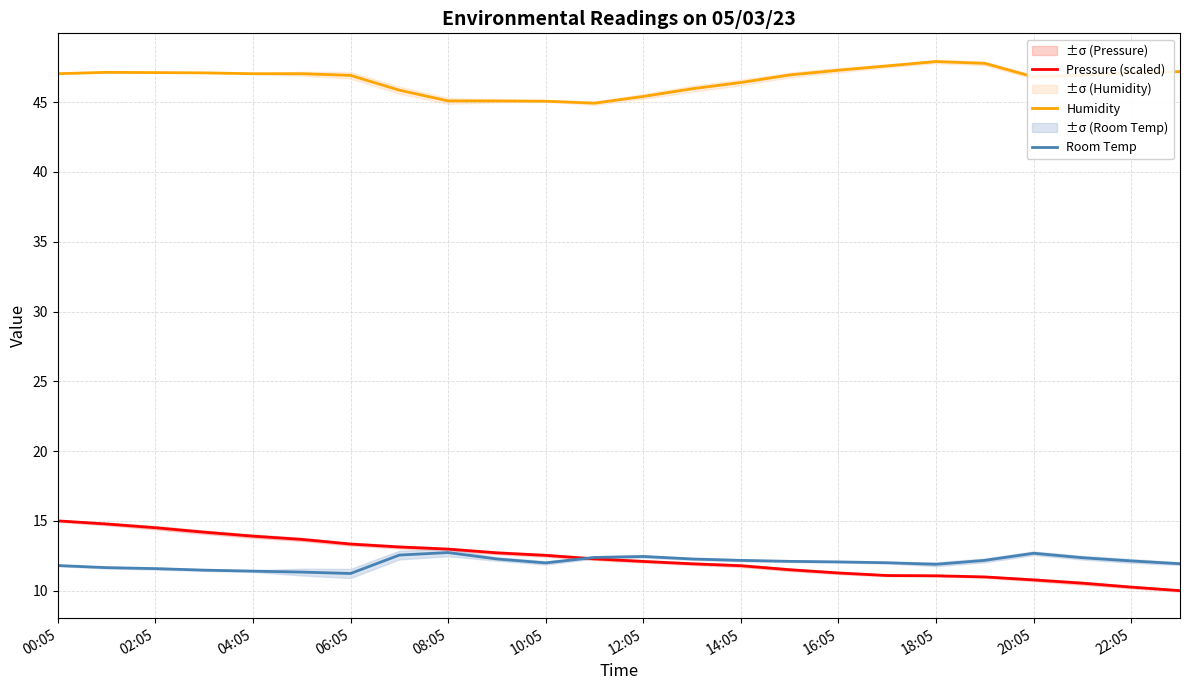

True or false: Humidity and Pressure (scaled) cross at least once.

False